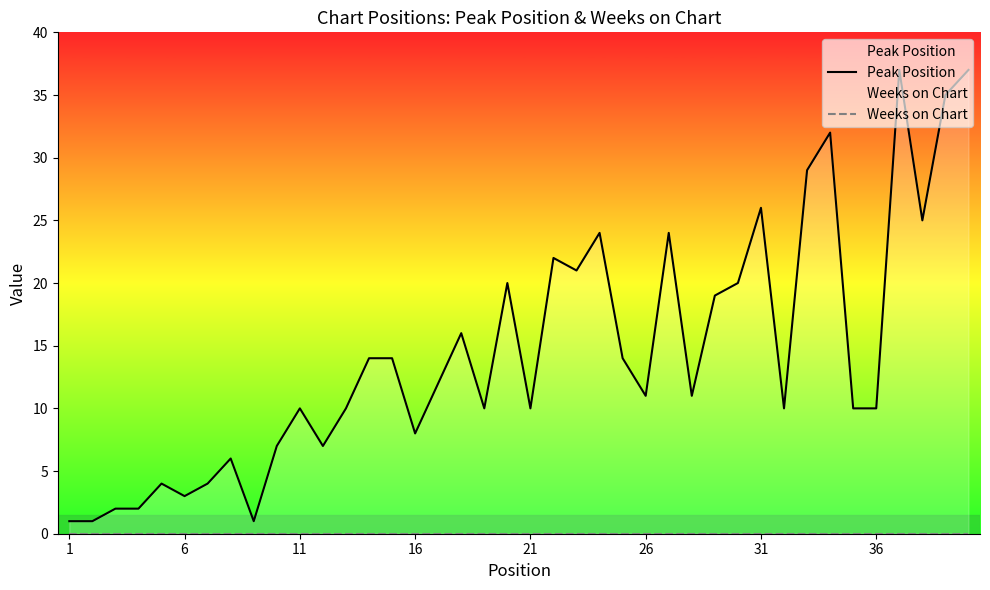

Count the number of categories in the chart.

40